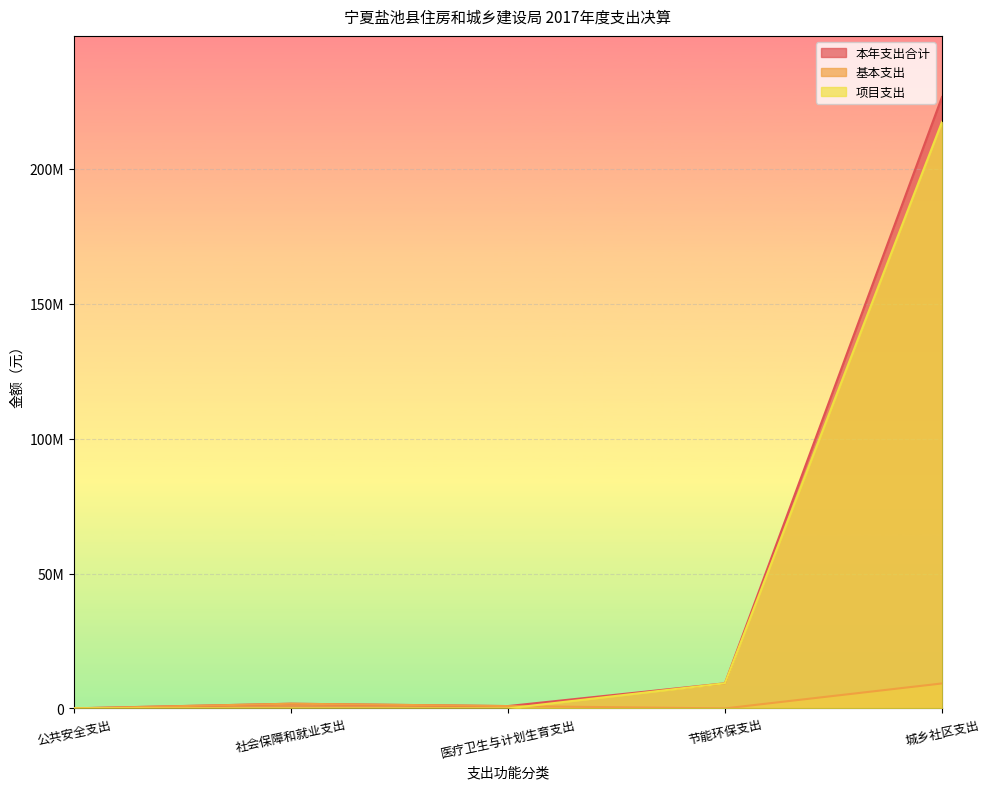

Reading right to left, list all the values displayed in this chart.

本年支出合计: 城乡社区支出=226619045.5	节能环保支出=9310000.0	医疗卫生与计划生育支出=867699.6	社会保障和就业支出=1741672.8	公共安全支出=30000.0
基本支出: 城乡社区支出=9254873.7	节能环保支出=0.0	医疗卫生与计划生育支出=867699.6	社会保障和就业支出=1741672.8	公共安全支出=0.0
项目支出: 城乡社区支出=217364171.9	节能环保支出=9310000.0	医疗卫生与计划生育支出=0.0	社会保障和就业支出=0.0	公共安全支出=30000.0